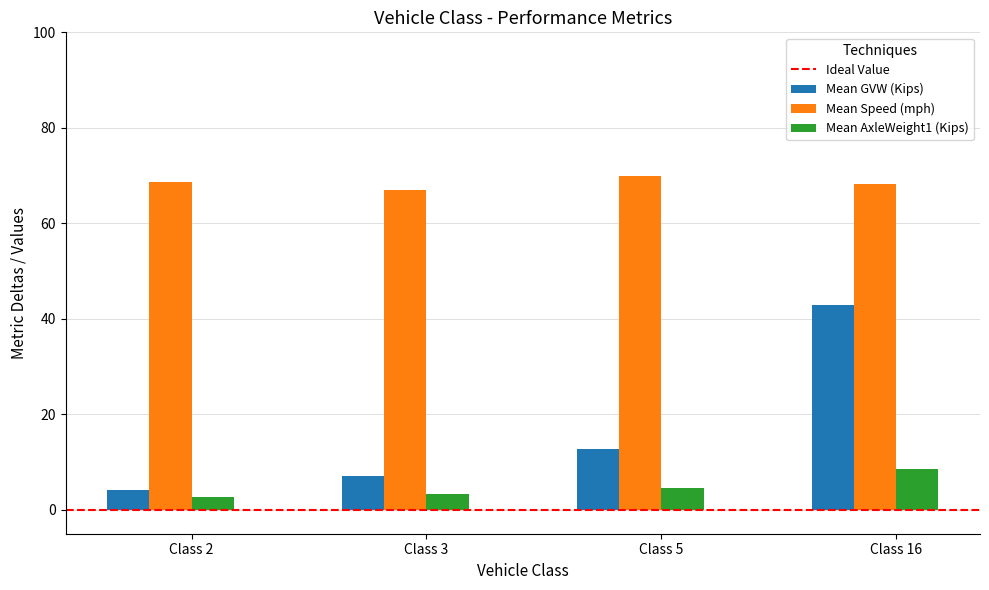

What is the highest value of the Mean AxleWeight1 (Kips) series?

8.5